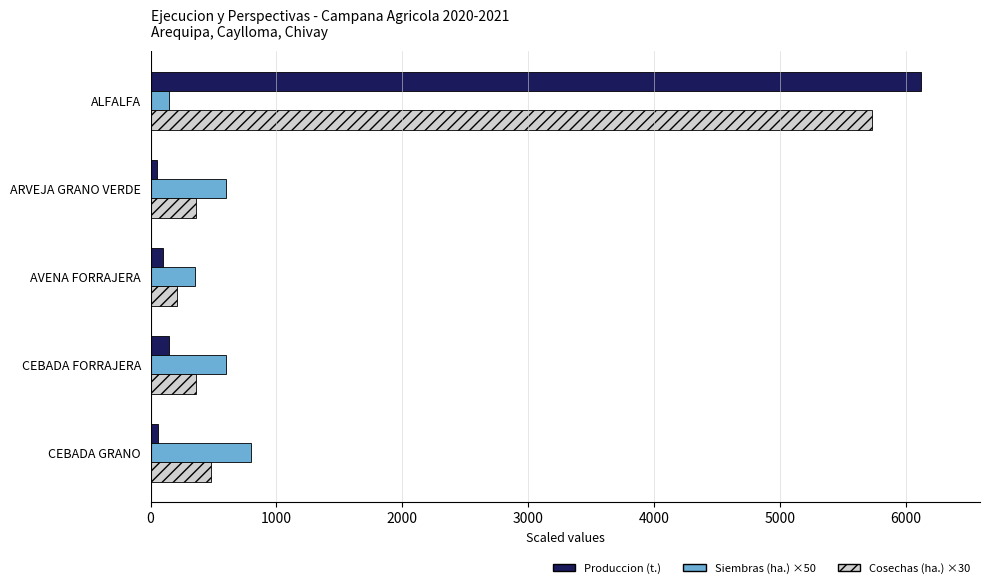

At which category is the sum across all series the highest?

ALFALFA